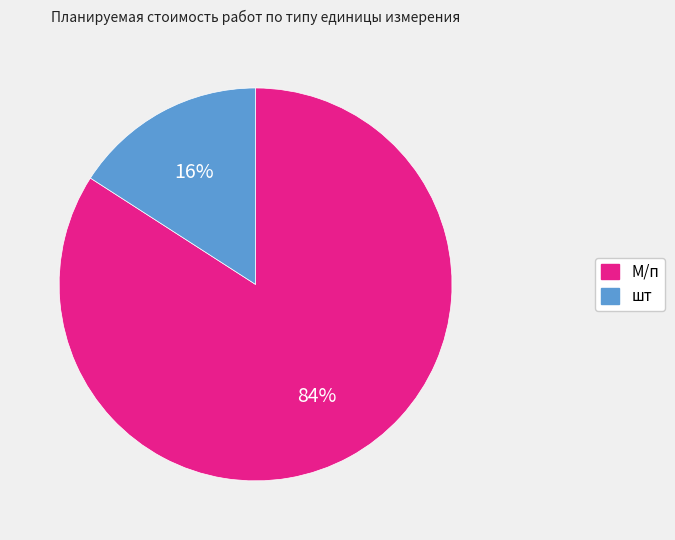

To the nearest percent, what is the difference between the largest and smallest slice percentages?

68%